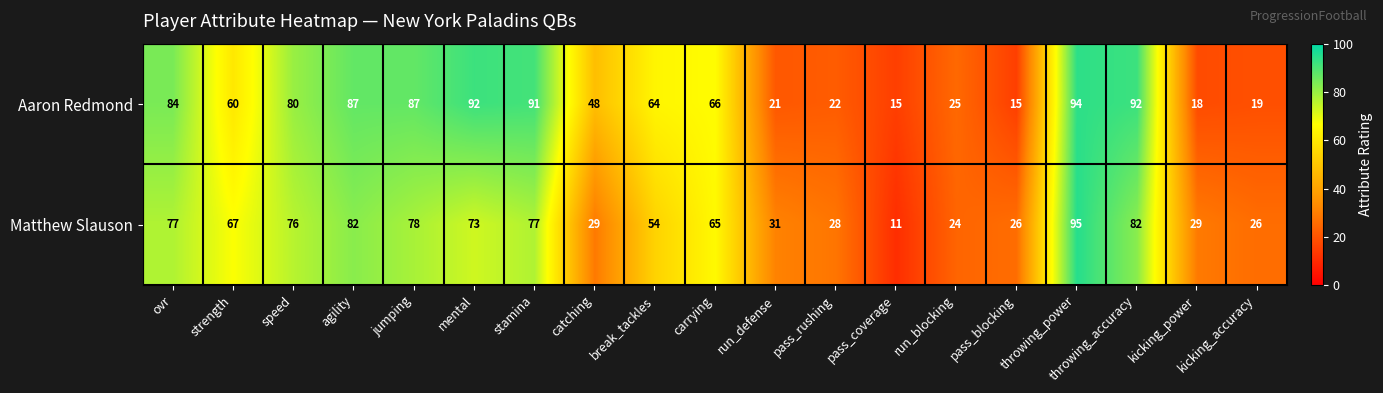

Which label corresponds to the largest value in the chart?

throwing_power